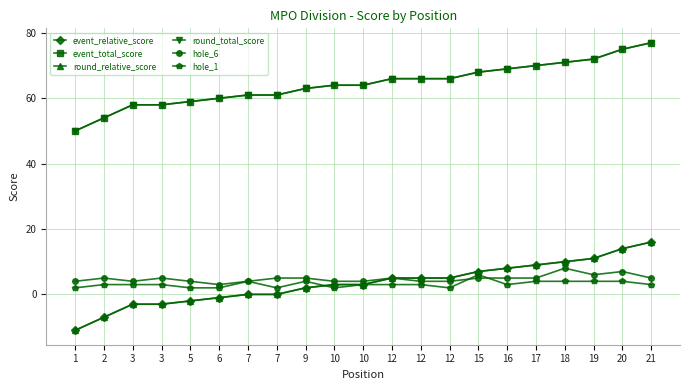

Rank the series by their maximum value, from highest to lowest.

event_total_score, round_total_score, event_relative_score, round_relative_score, hole_6, hole_1